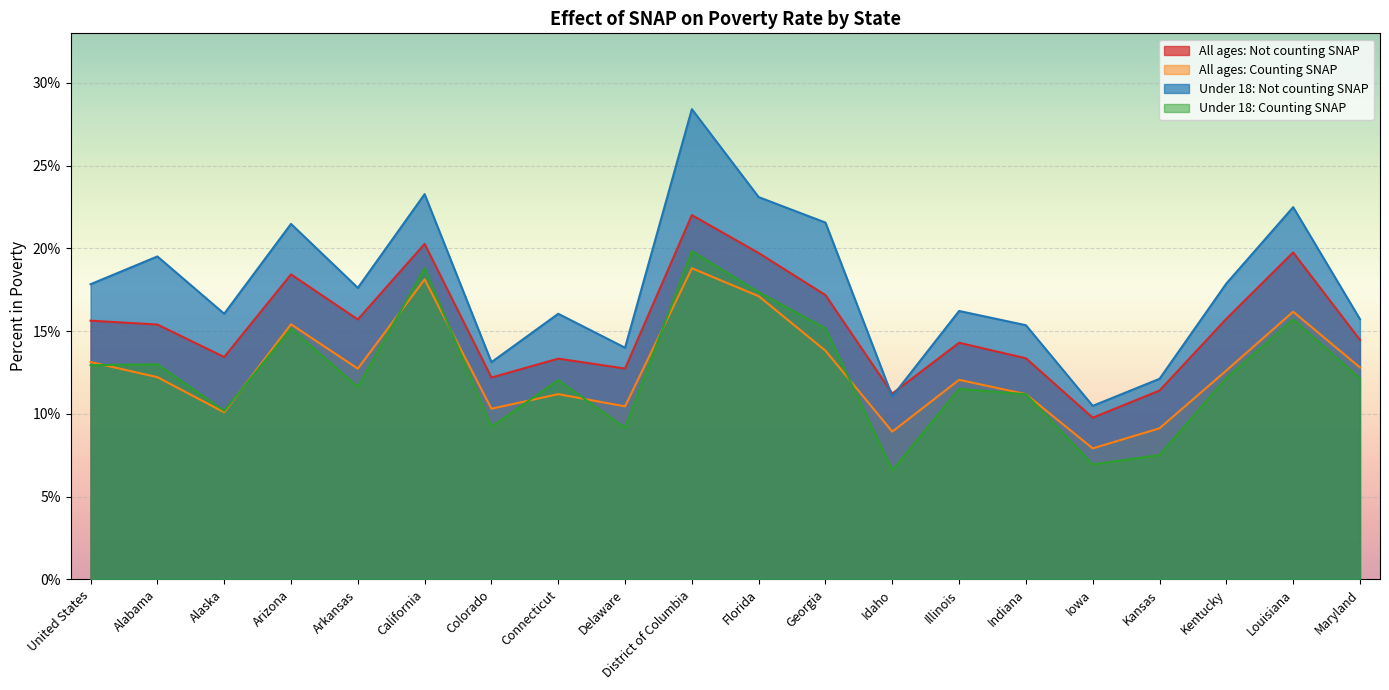

Between Delaware and Illinois, which series saw the biggest shift?

Under 18: Counting SNAP